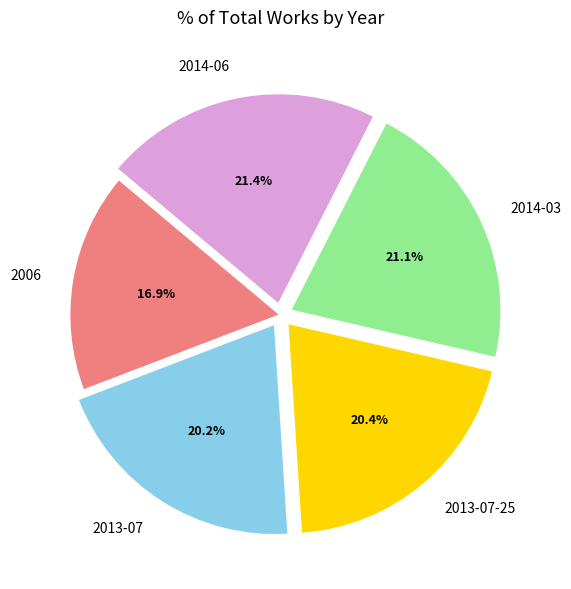

Which slice is the smallest?

2006